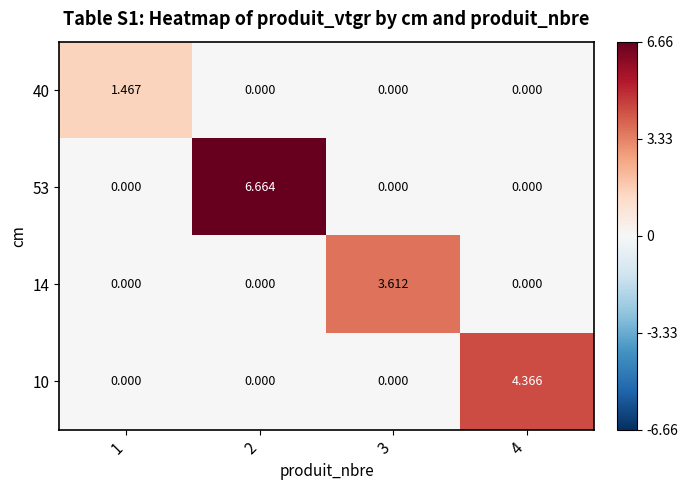

Which series has the largest range (max minus min)?

53